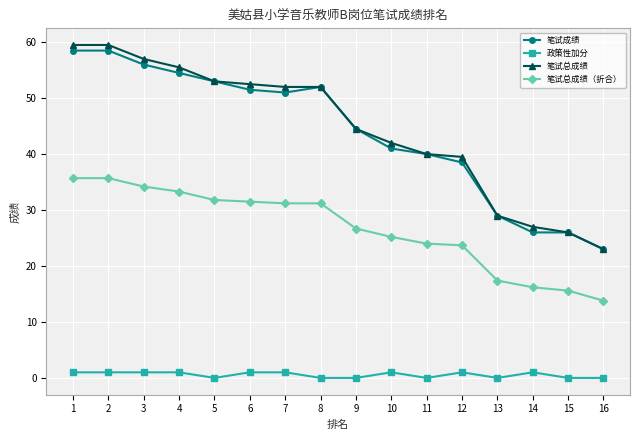

How many distinct data groups are displayed?

4